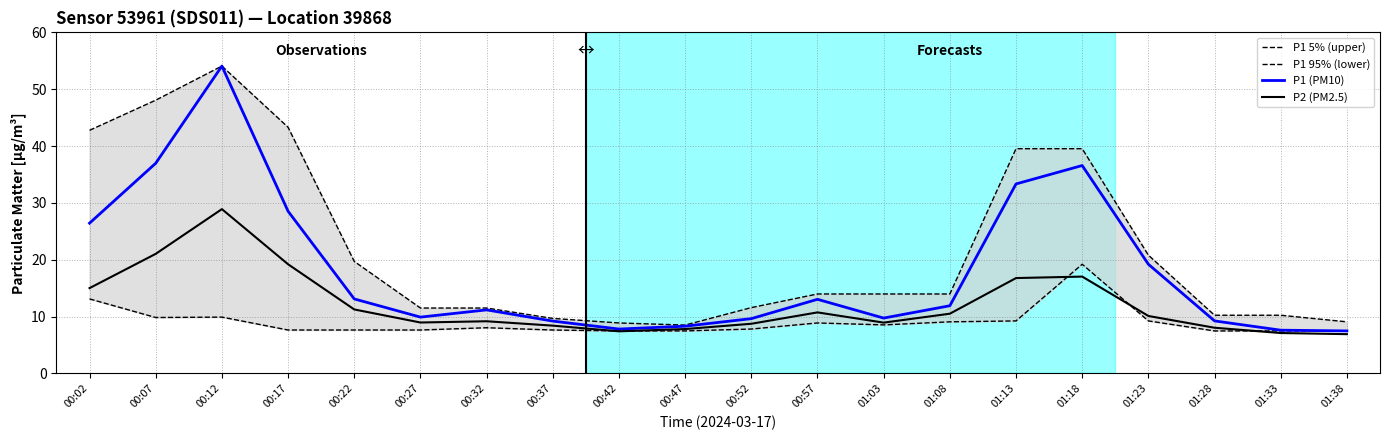

What is the average value of the P1 5% (upper) series?

22.0